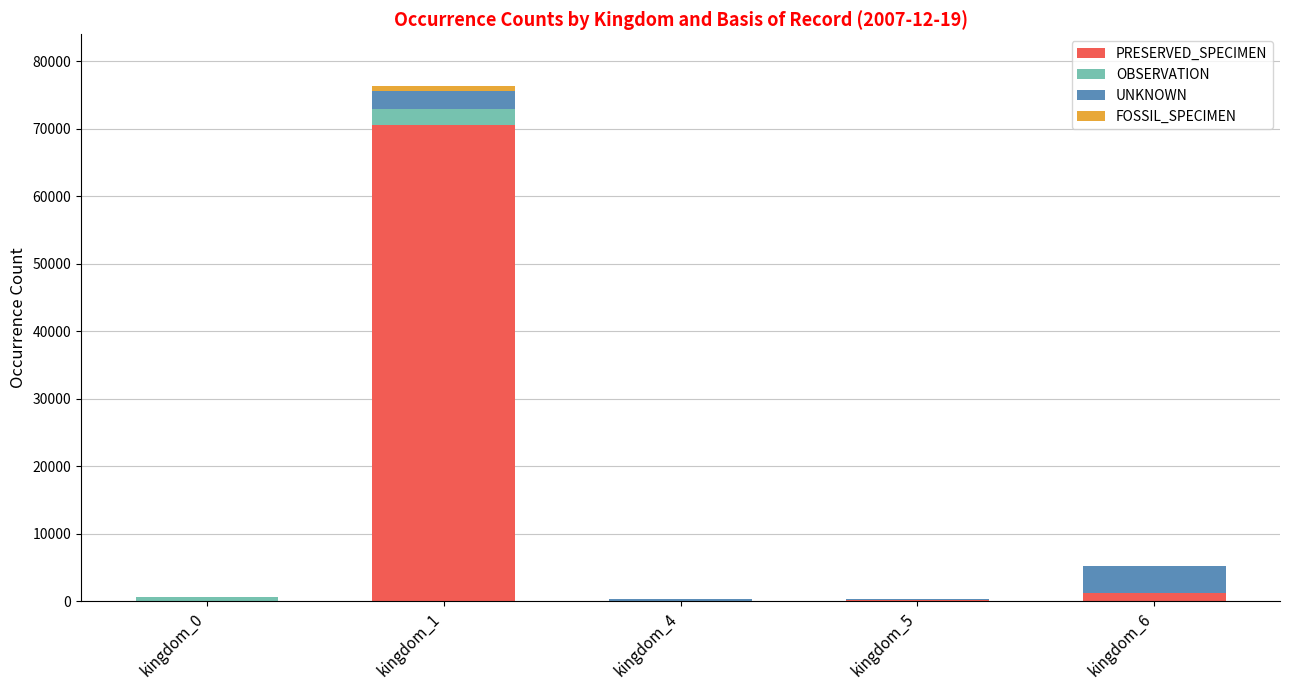

Is it true that PRESERVED_SPECIMEN equals 24 at kingdom_0?

True